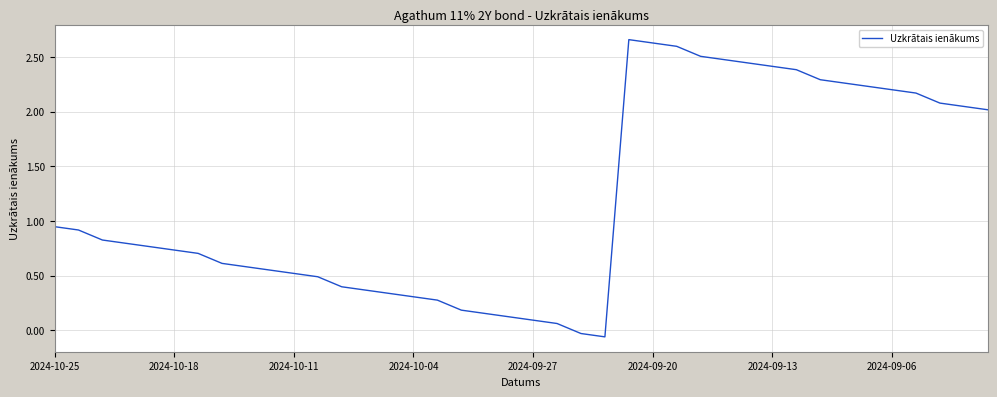

Does the chart have visible grid lines?

Yes